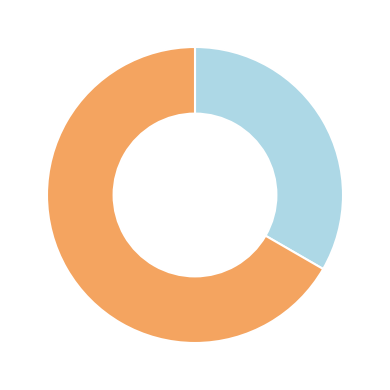

Is there a majority slice in this chart?

Yes